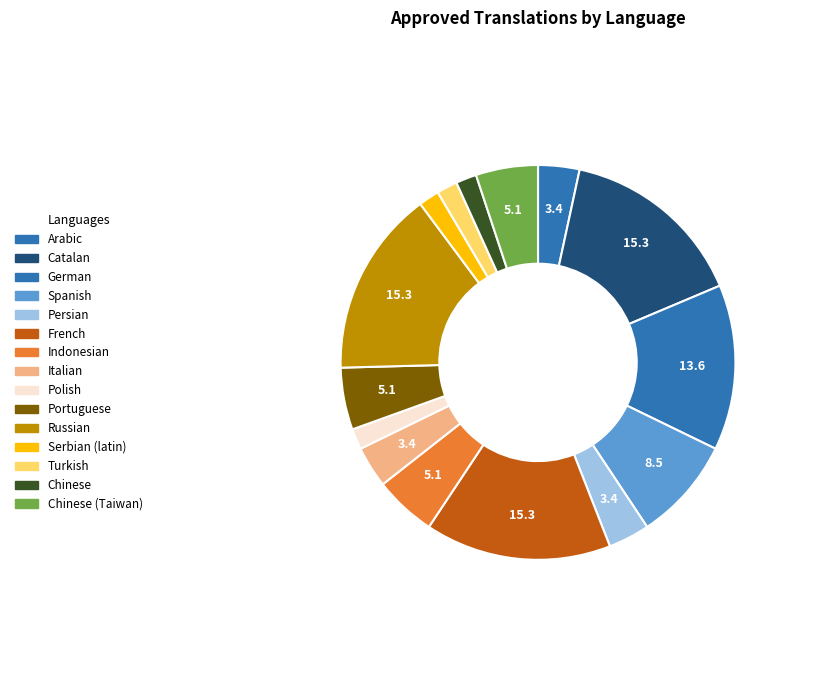

True or false: Persian accounts for 1% of the total.

False